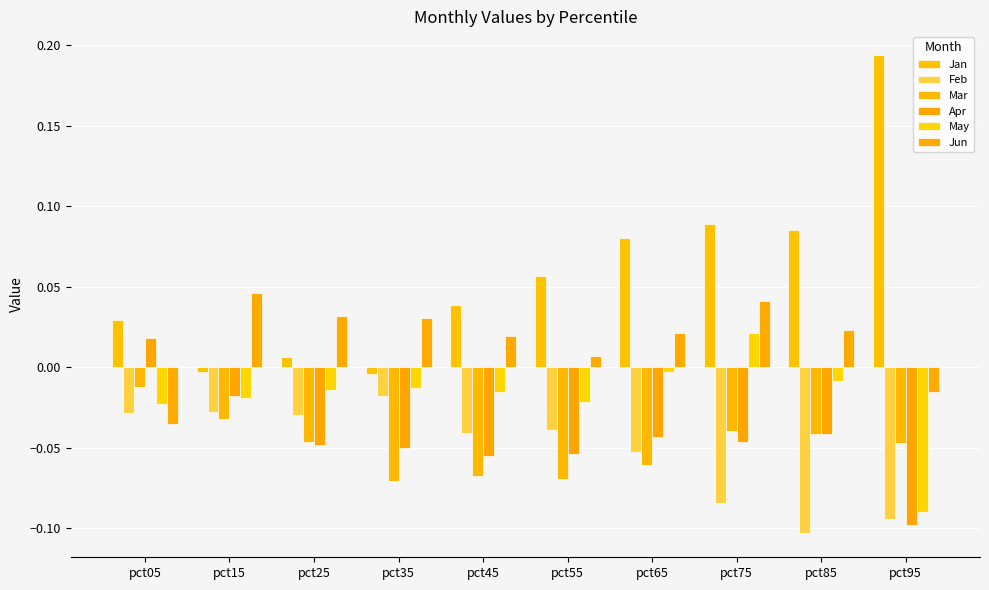

How many bars are there in each group?

6